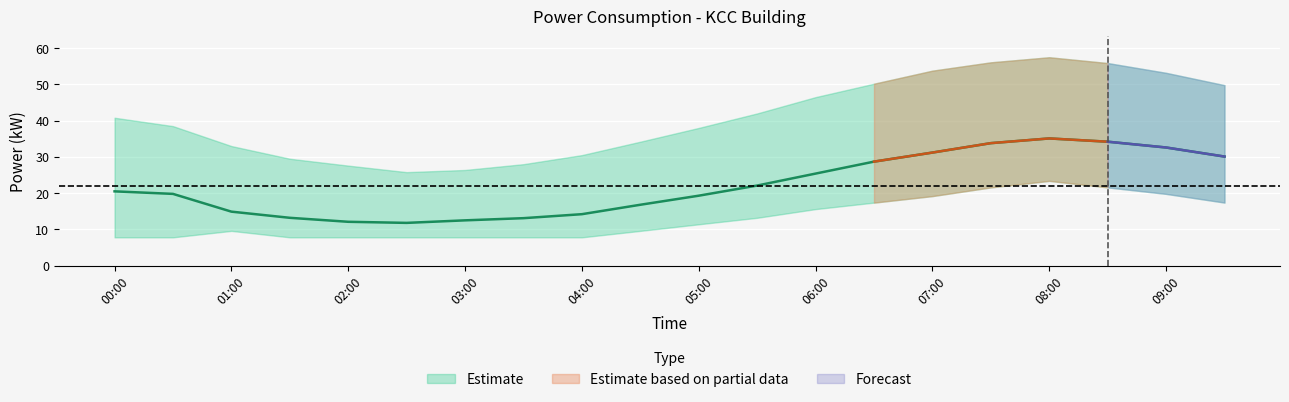

Read the kcc_lower value at 07:00.

19.2